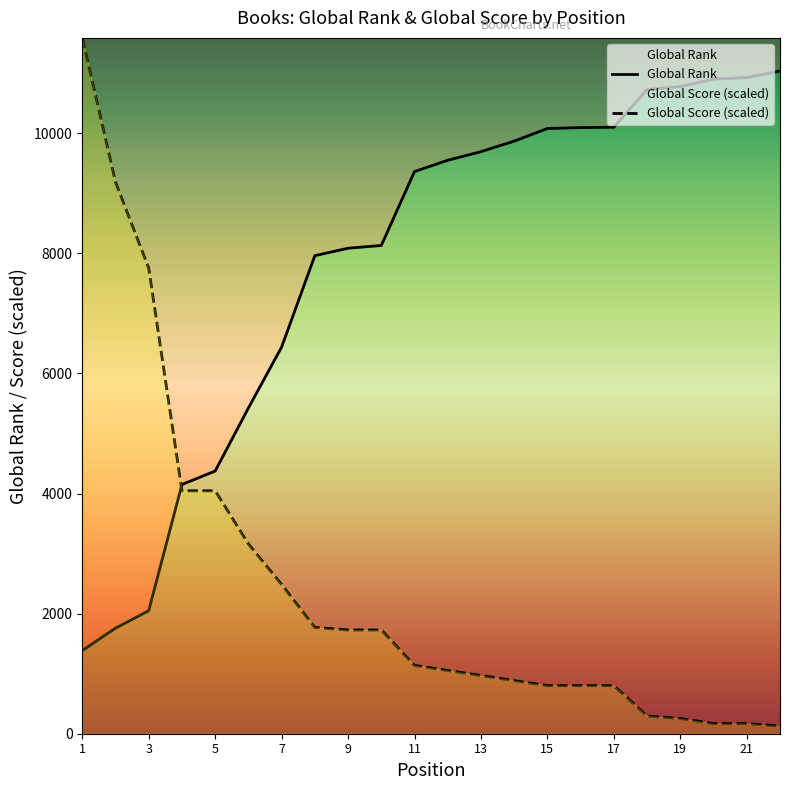

Reading right to left, list all the values displayed in this chart.

Global Rank: 22=11036.0	21=10927.0	20=10902.0	19=10776.0	18=10730.0	17=10100.0	16=10094.0	15=10079.0	14=9869.0	13=9693.0	12=9550.0	11=9362.0	10=8131.0	9=8085.0	8=7961.0	7=6438.0	6=5424.0	5=4374.0	4=4150.0	3=2048.0	2=1758.0	1=1384.0
Global Score: 22=126.4	21=168.5	20=168.5	19=252.8	18=295.0	17=800.6	16=800.6	15=800.6	14=884.9	13=969.2	12=1053.4	11=1137.7	10=1727.6	9=1727.6	8=1769.8	7=2486.1	6=3160.3	5=4045.2	4=4045.2	3=7753.3	2=9186.0	1=11587.8